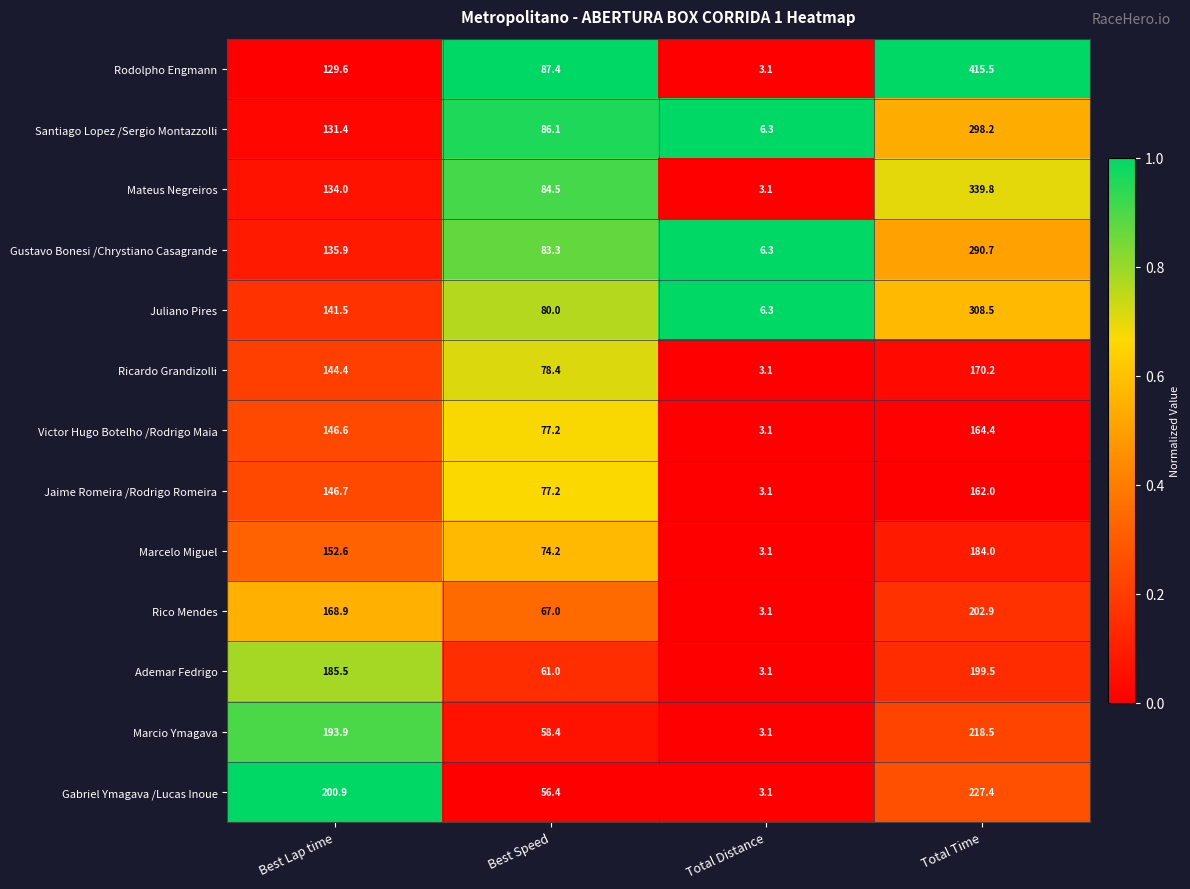

How many data points in Ademar Fedrigo are less than 185?

2